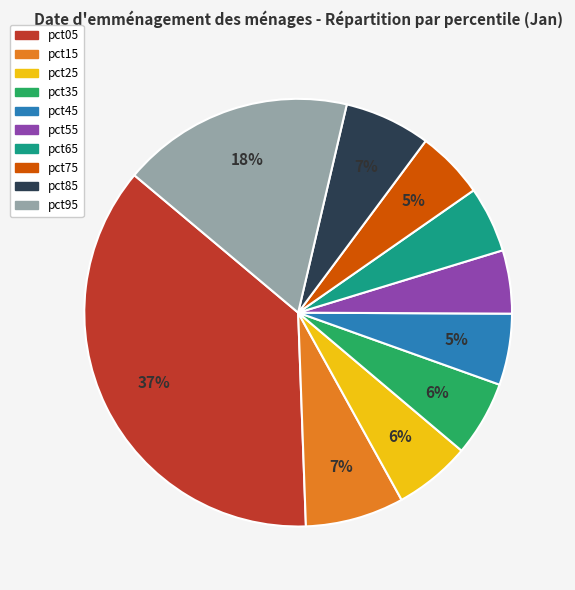

What is the largest slice in the pie chart?

pct05